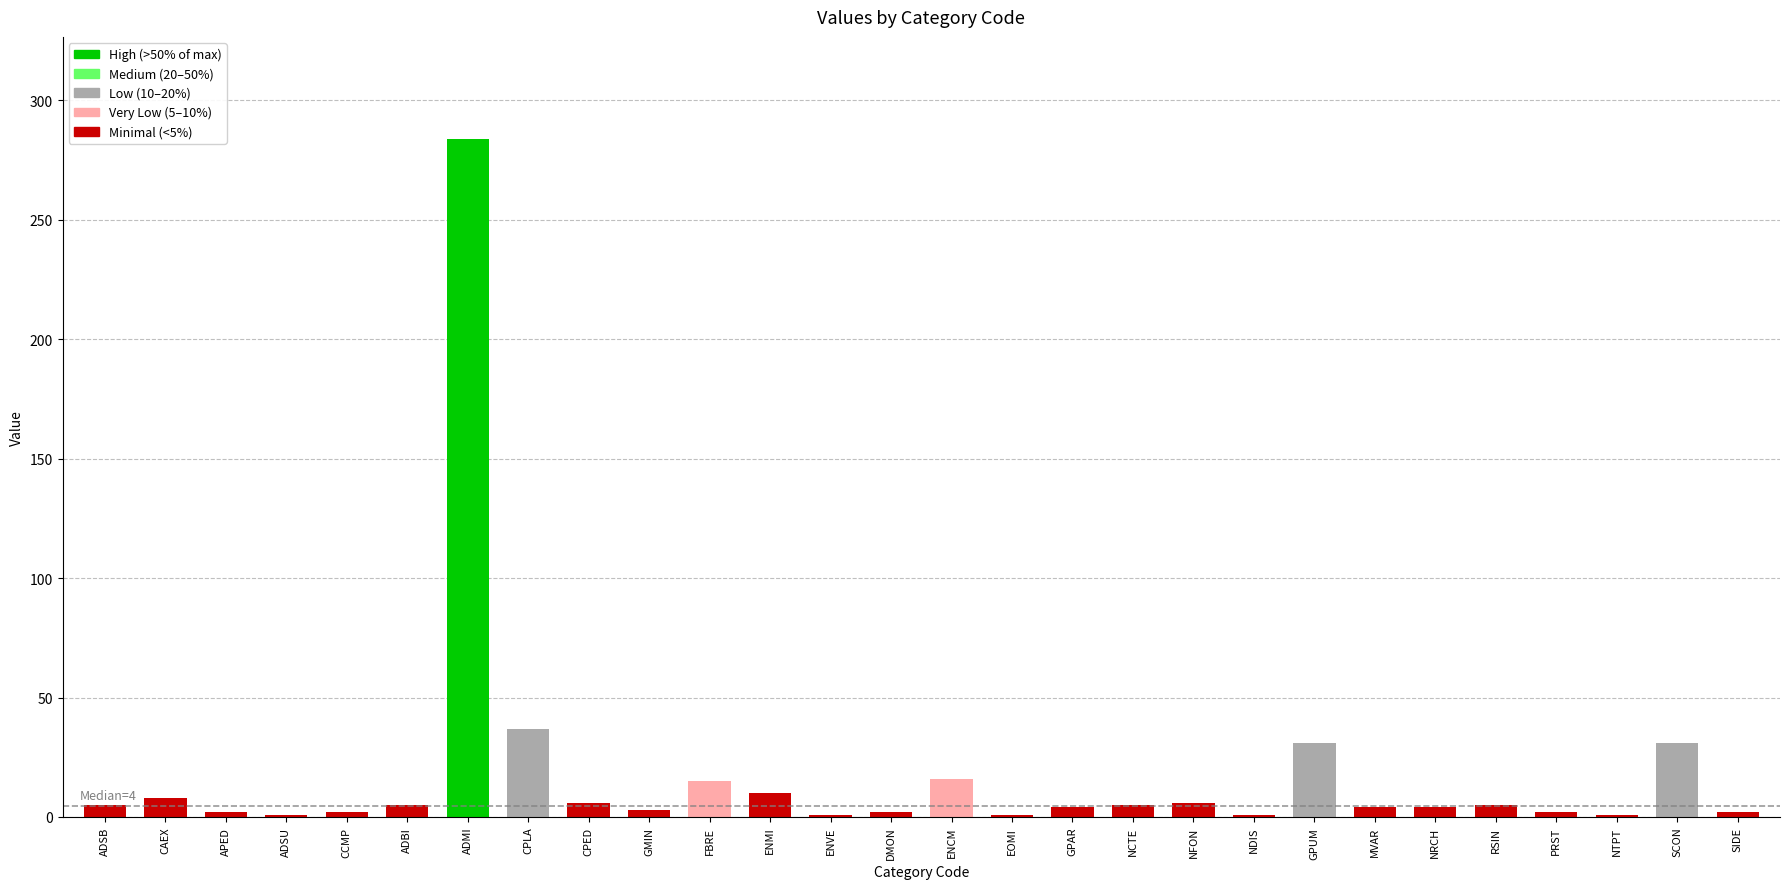

The chart shows a value of 55 at GPUM. True or false?

False